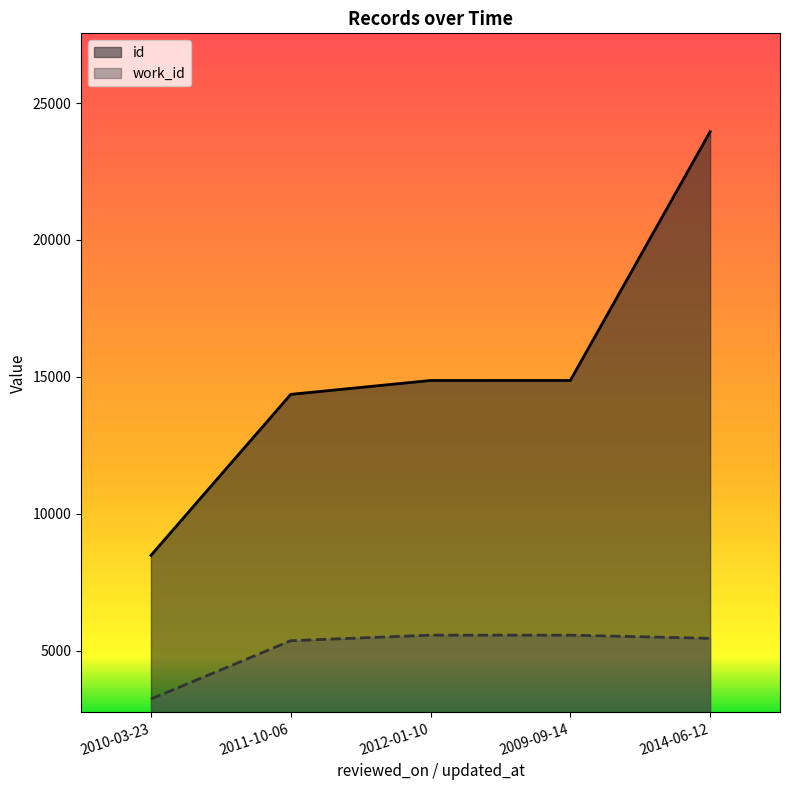

Between 2009-09-14 and 2014-06-12, which series saw the biggest shift?

id